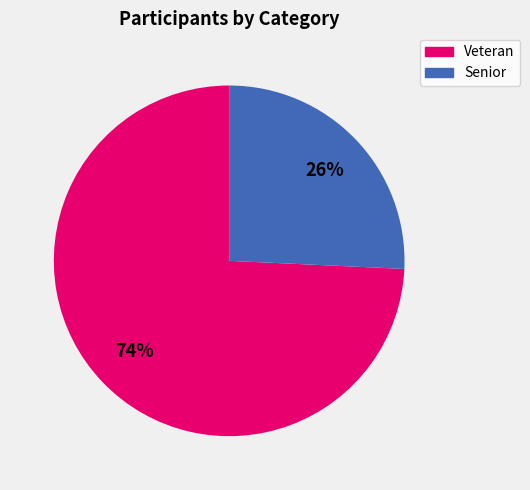

True or false: Senior accounts for 35% of the total.

False